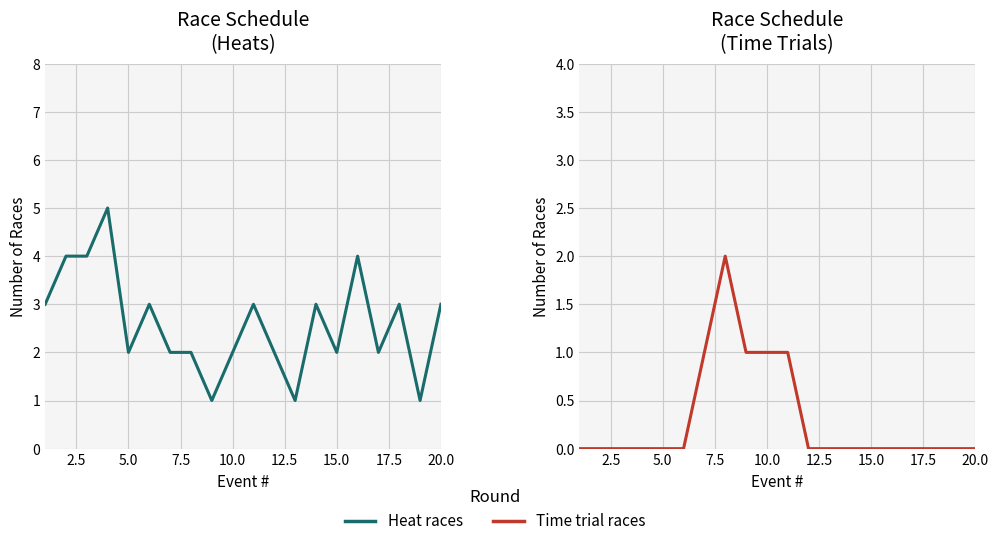

How many interior local peaks does the Time trial races series have?

1